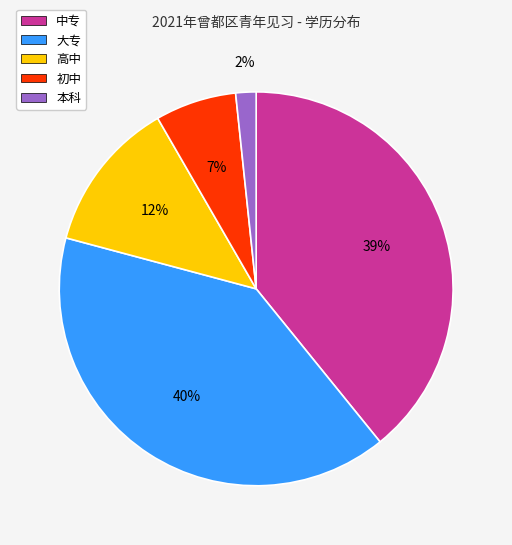

To the nearest percent, what percentage of the pie is 大专?

40%